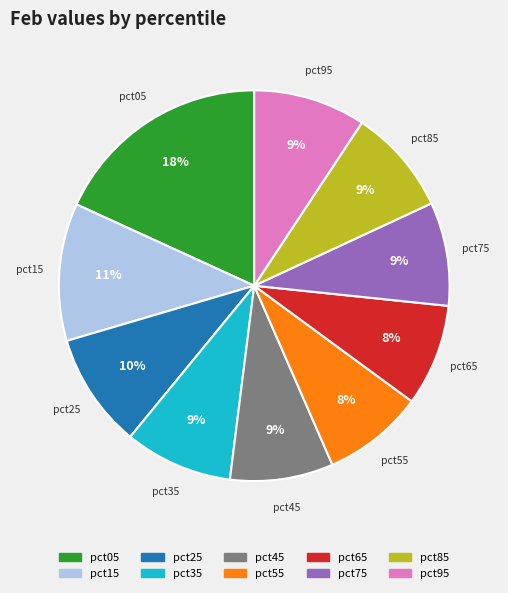

Between pct25 and pct65, which is larger?

pct25